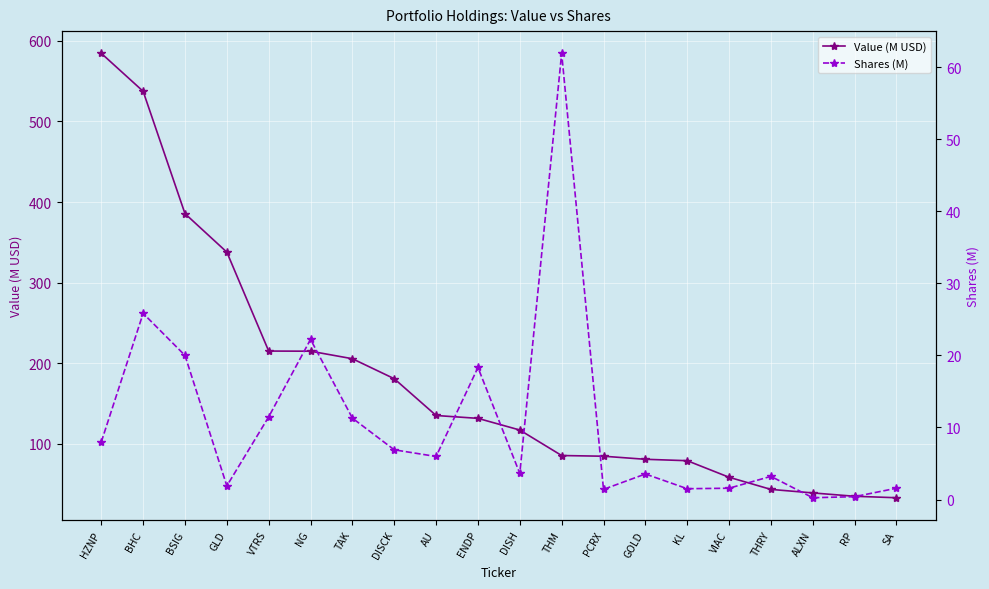

What value does the Shares (M) series have at RP?

0.4